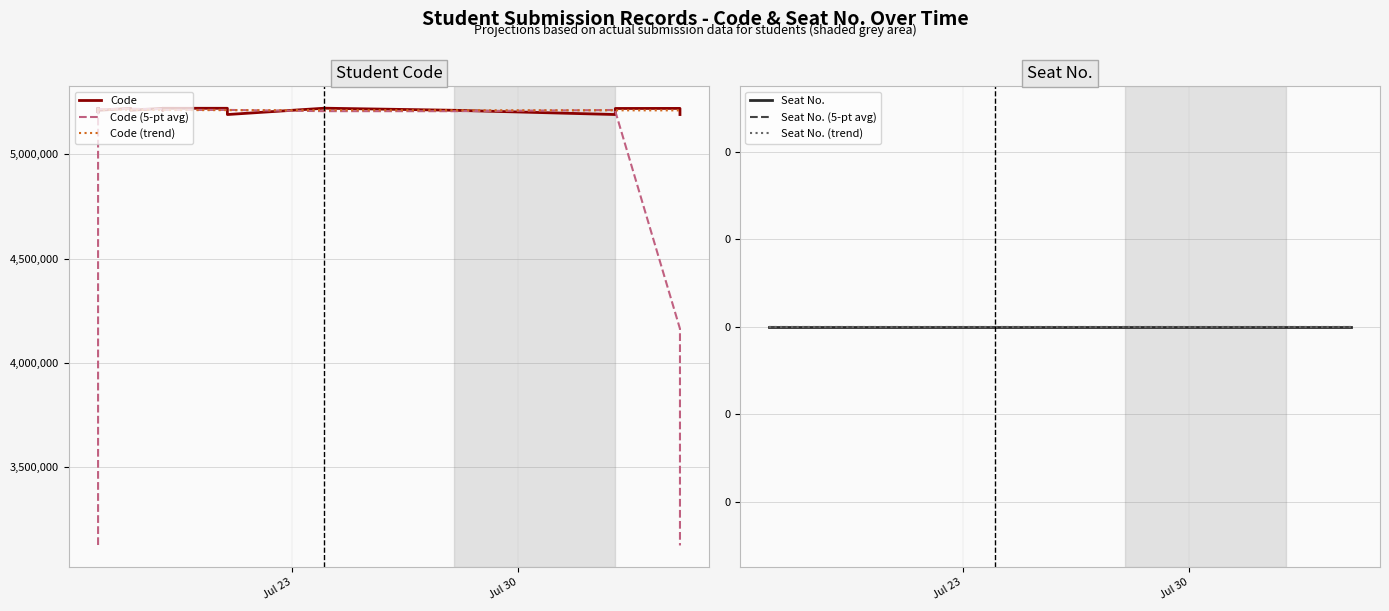

How many lines are shown in the chart?

6